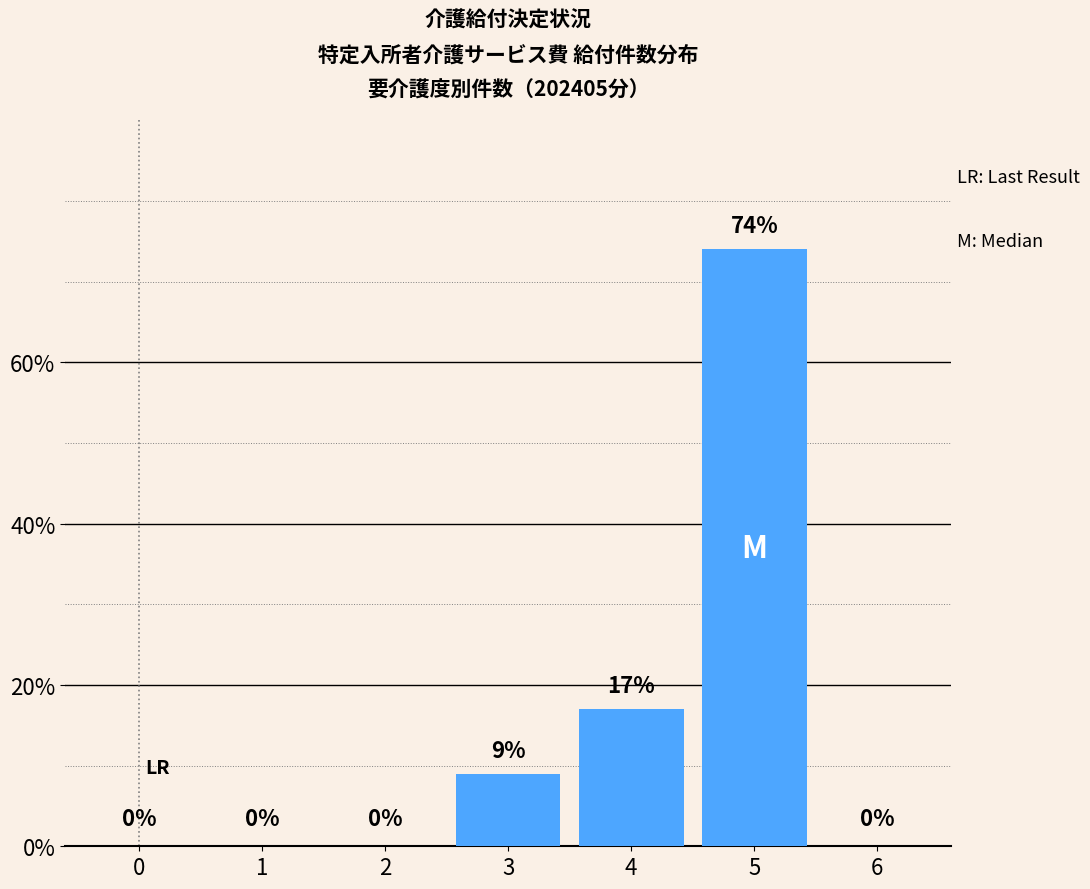

What is the sum of all values?

100